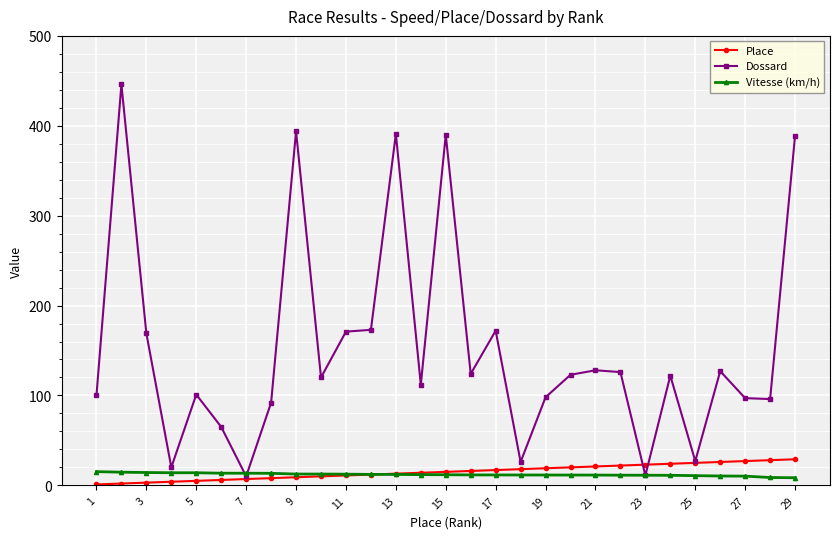

What is the average value of the Vitesse (km/h) series?

12.1